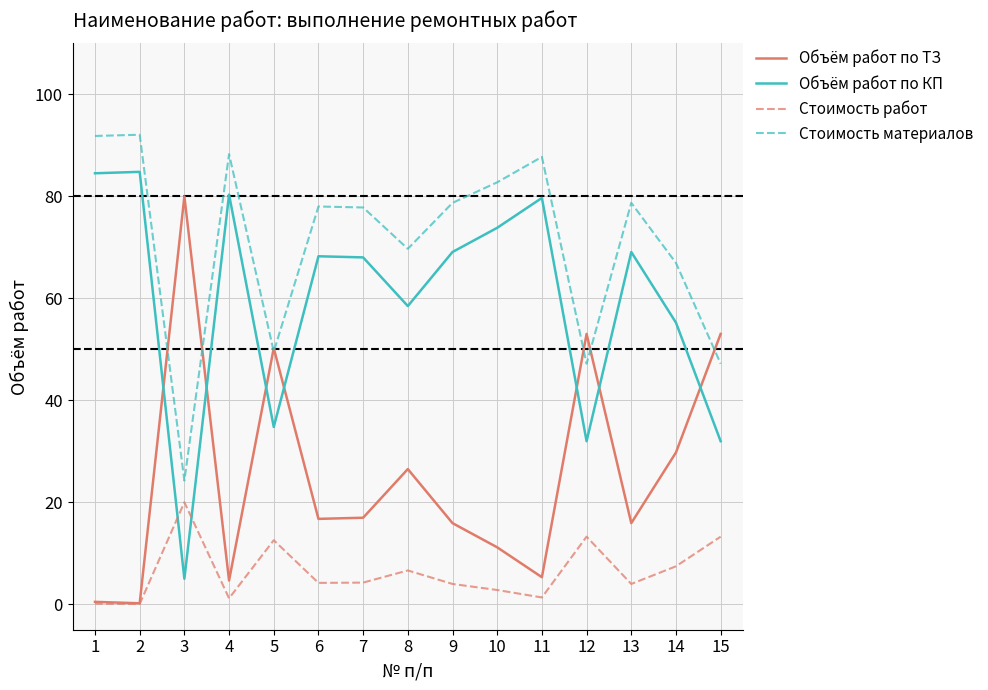

Where does the Стоимость работ series first go above 4?

3